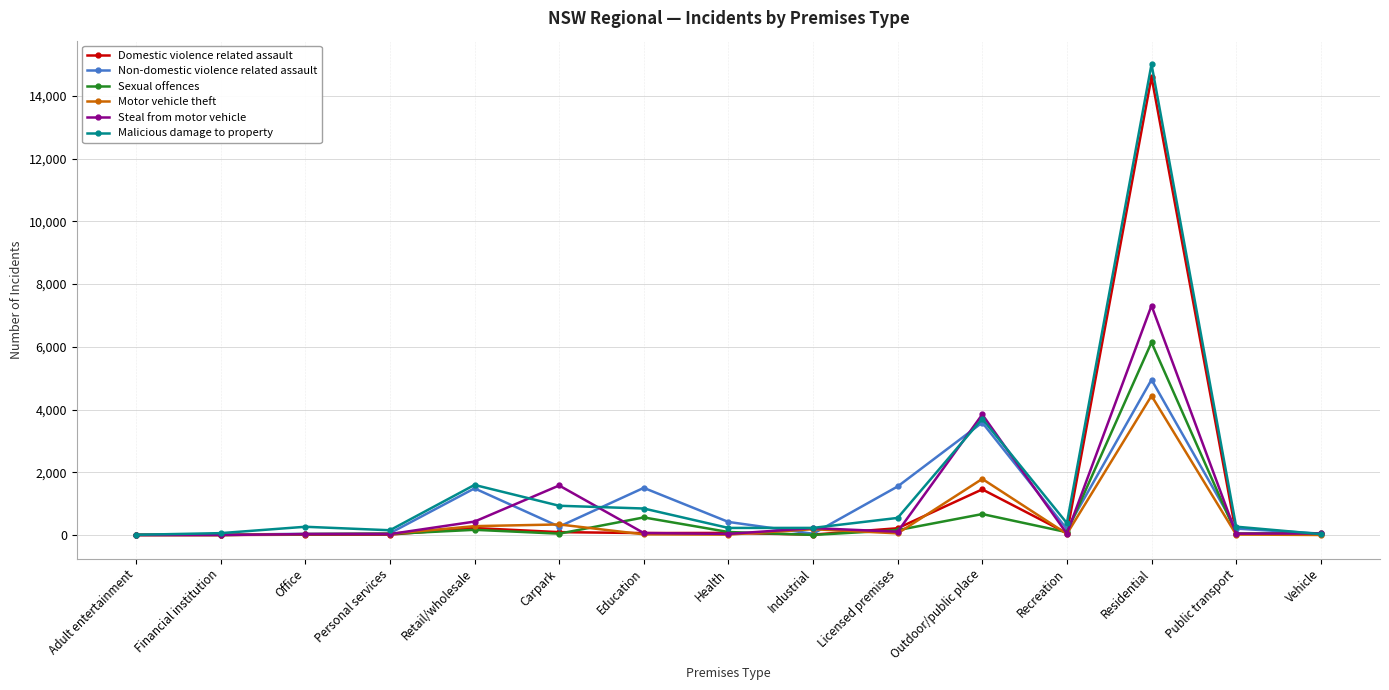

Read the Motor vehicle theft value at Licensed premises.

53